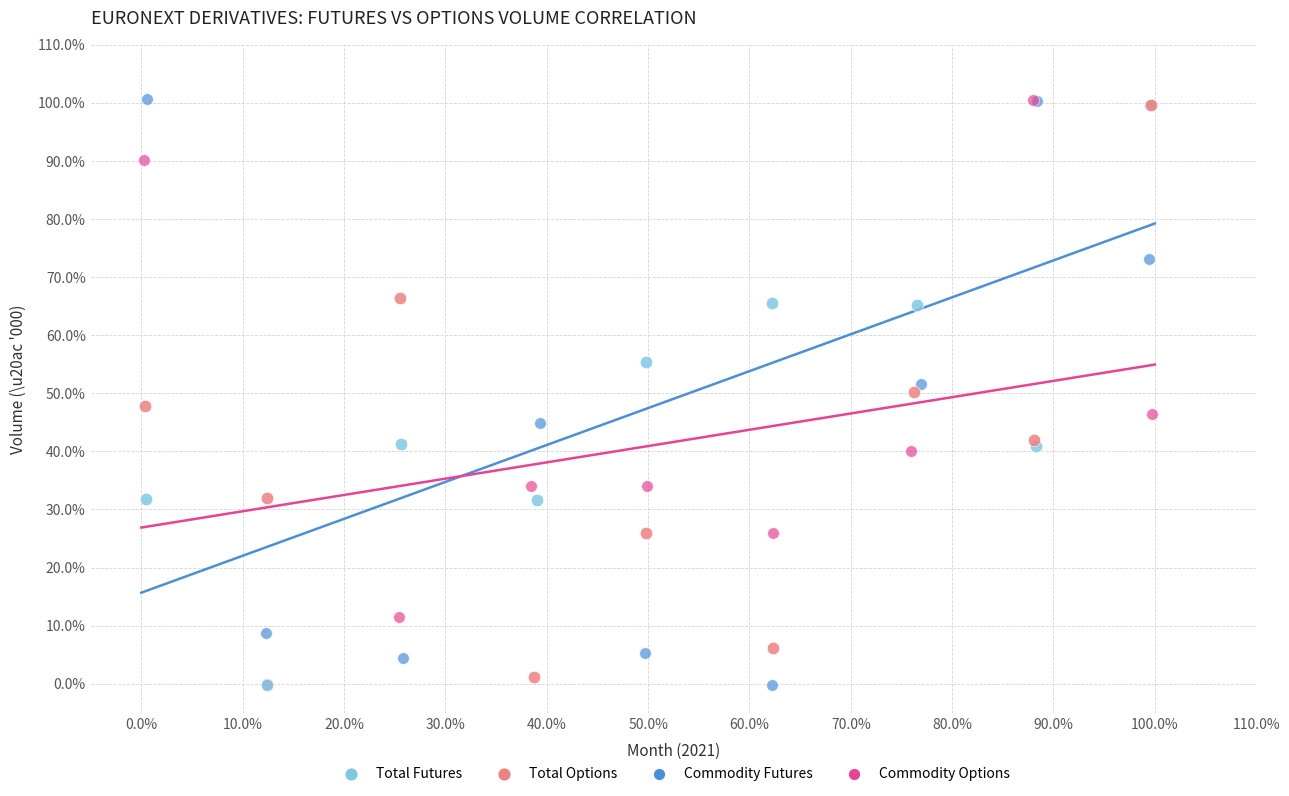

What are all the series names shown in the legend?

Total Futures, Total Options, Commodity Futures, Commodity Options